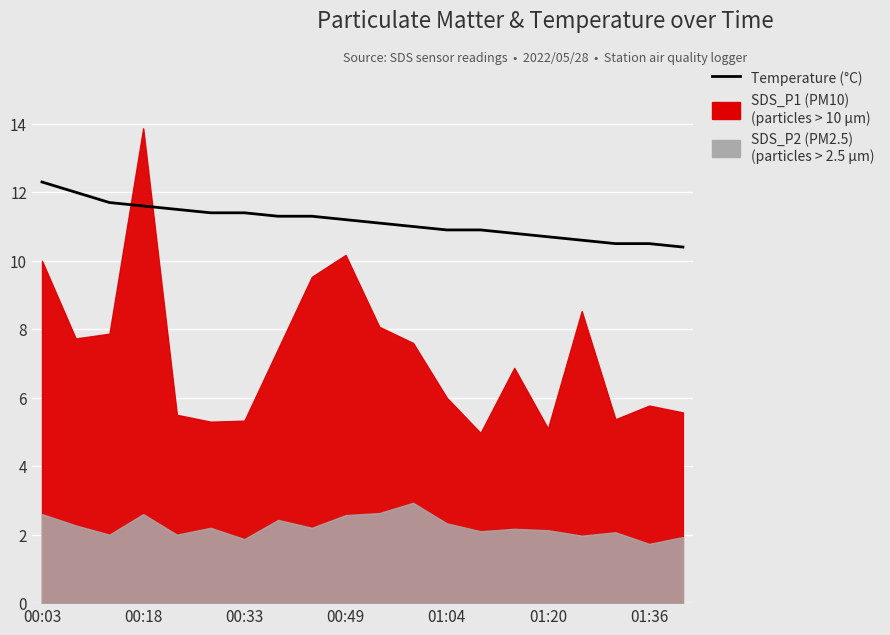

Between 01:36 and 8, which is larger?

01:36